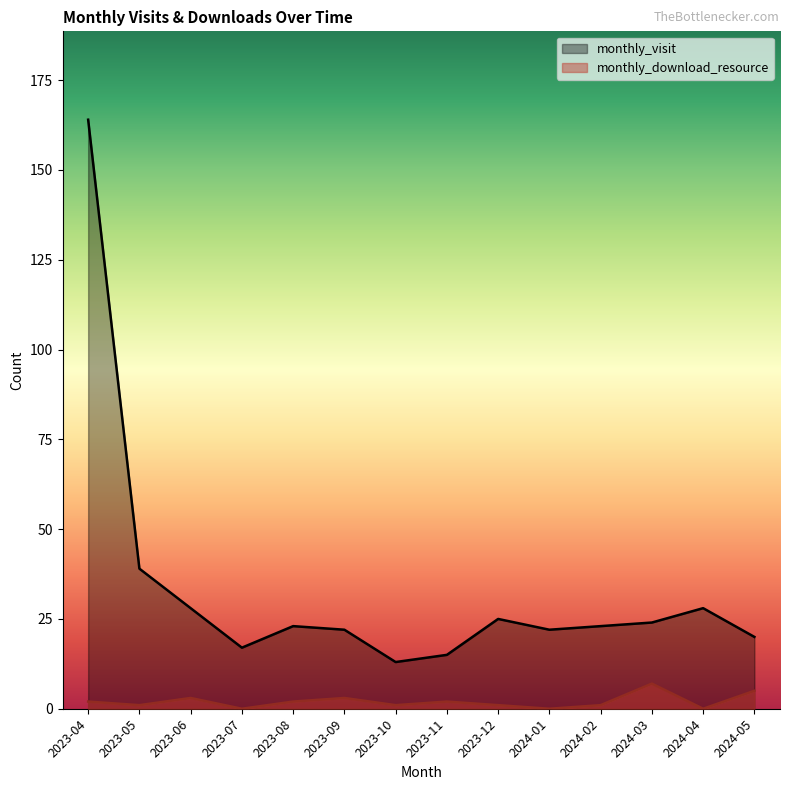

The value of monthly_download_resource at 2023-07 is 0. True or false?

True